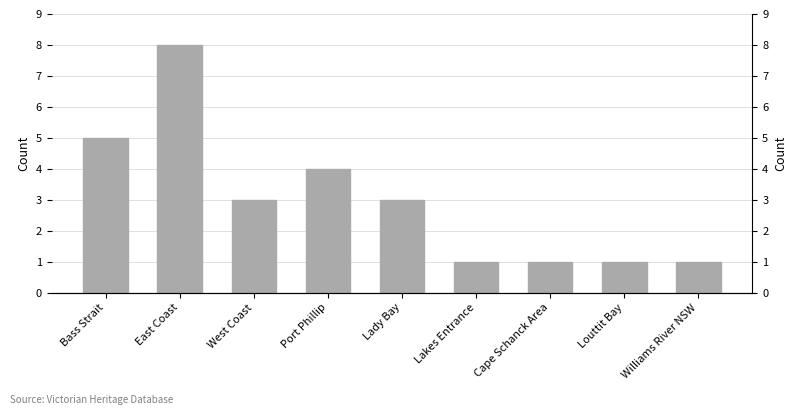

What is the difference between the values at Bass Strait and West Coast?

2